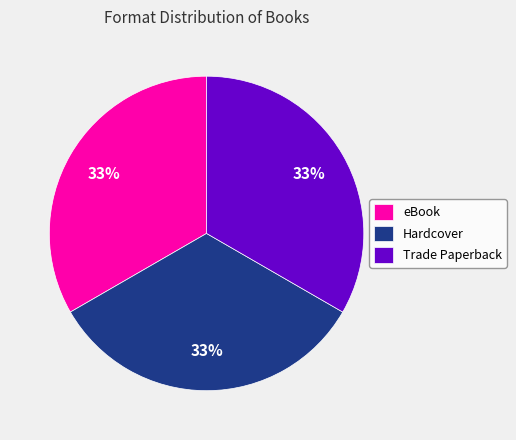

How many slices are in this pie chart?

3